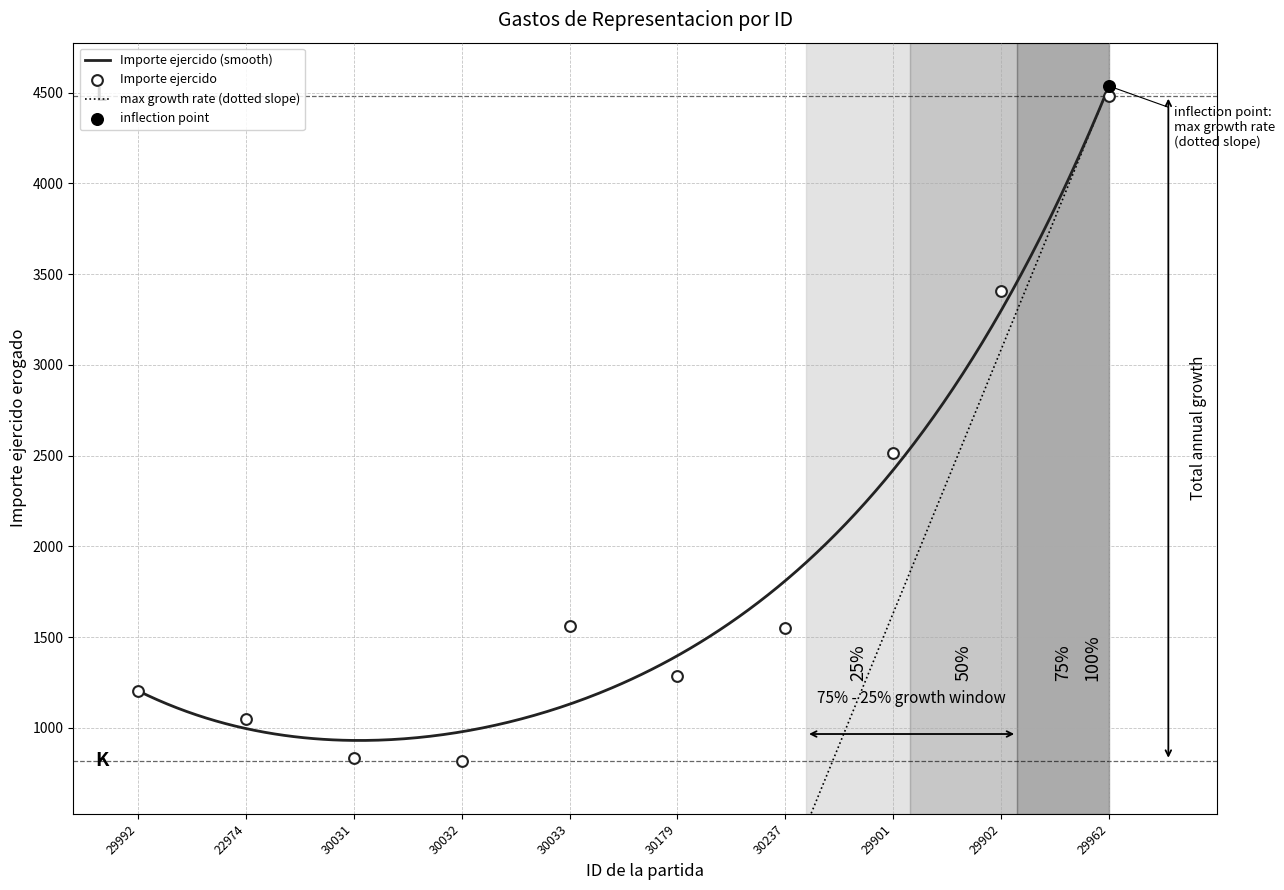

What is the change in value from 22974 to 30033?

+508.0